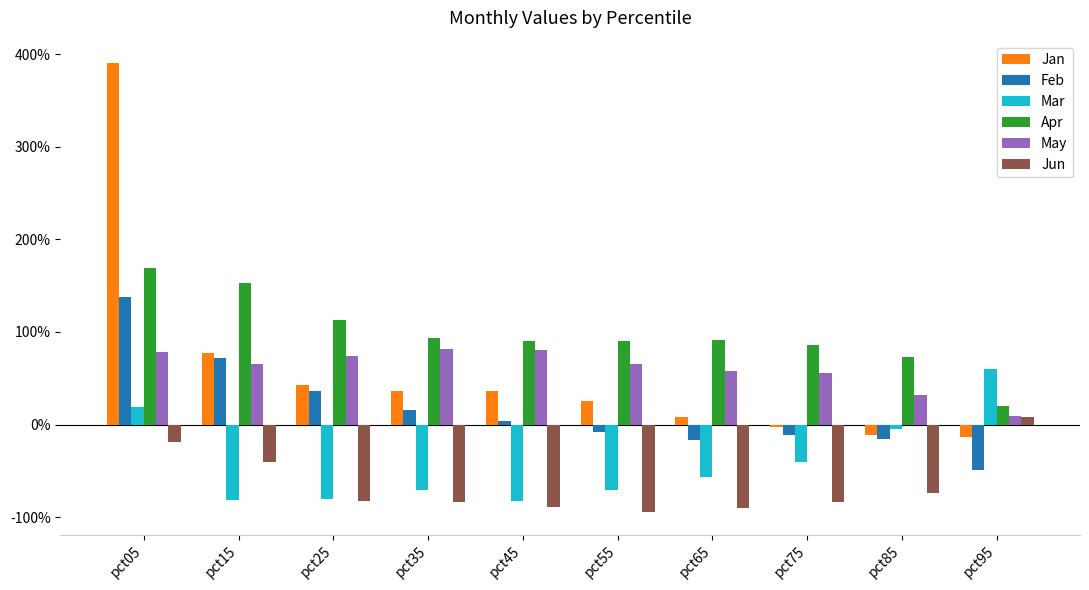

What is the minimum value for May?

0.1